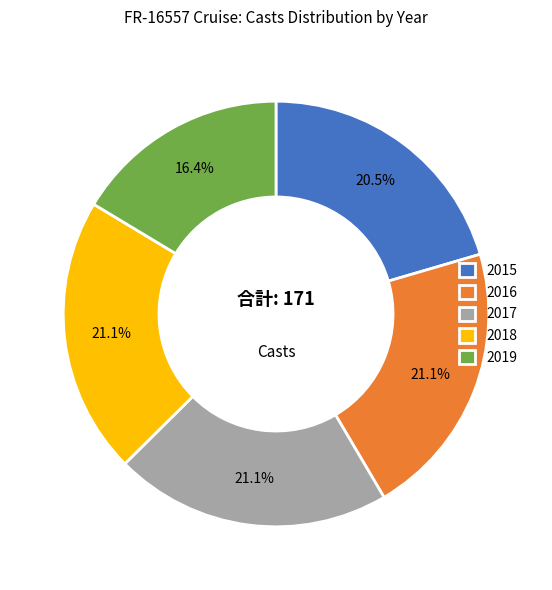

To the nearest percent, what percentage of the pie is 2018?

21%